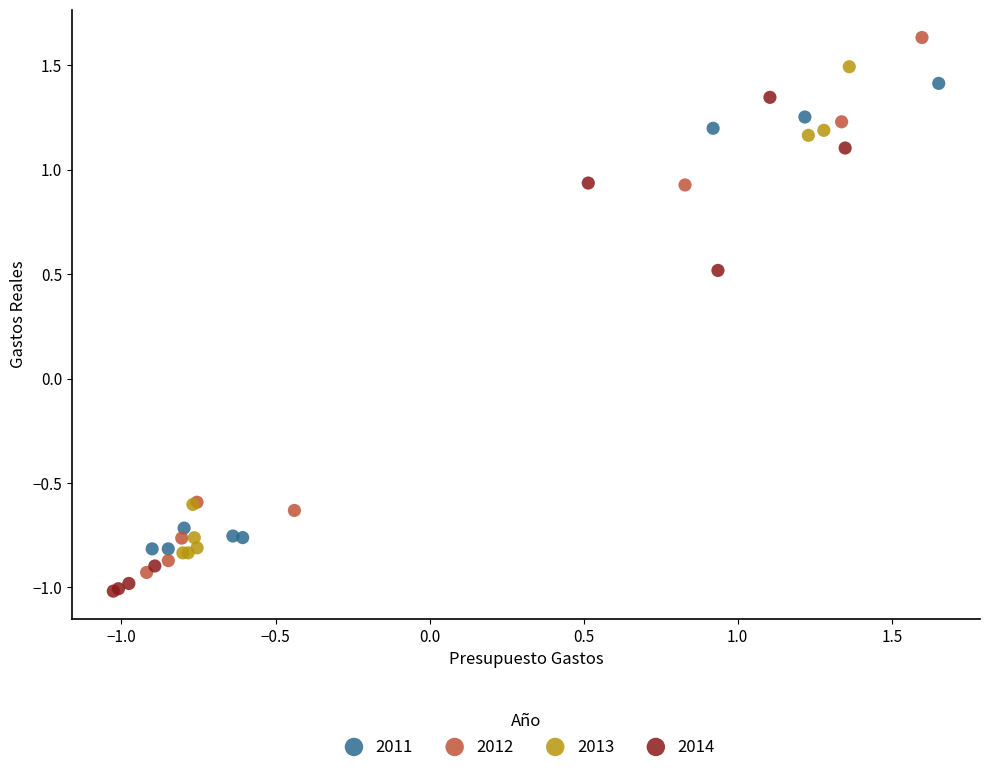

What are all the series names shown in the legend?

2011, 2012, 2013, 2014